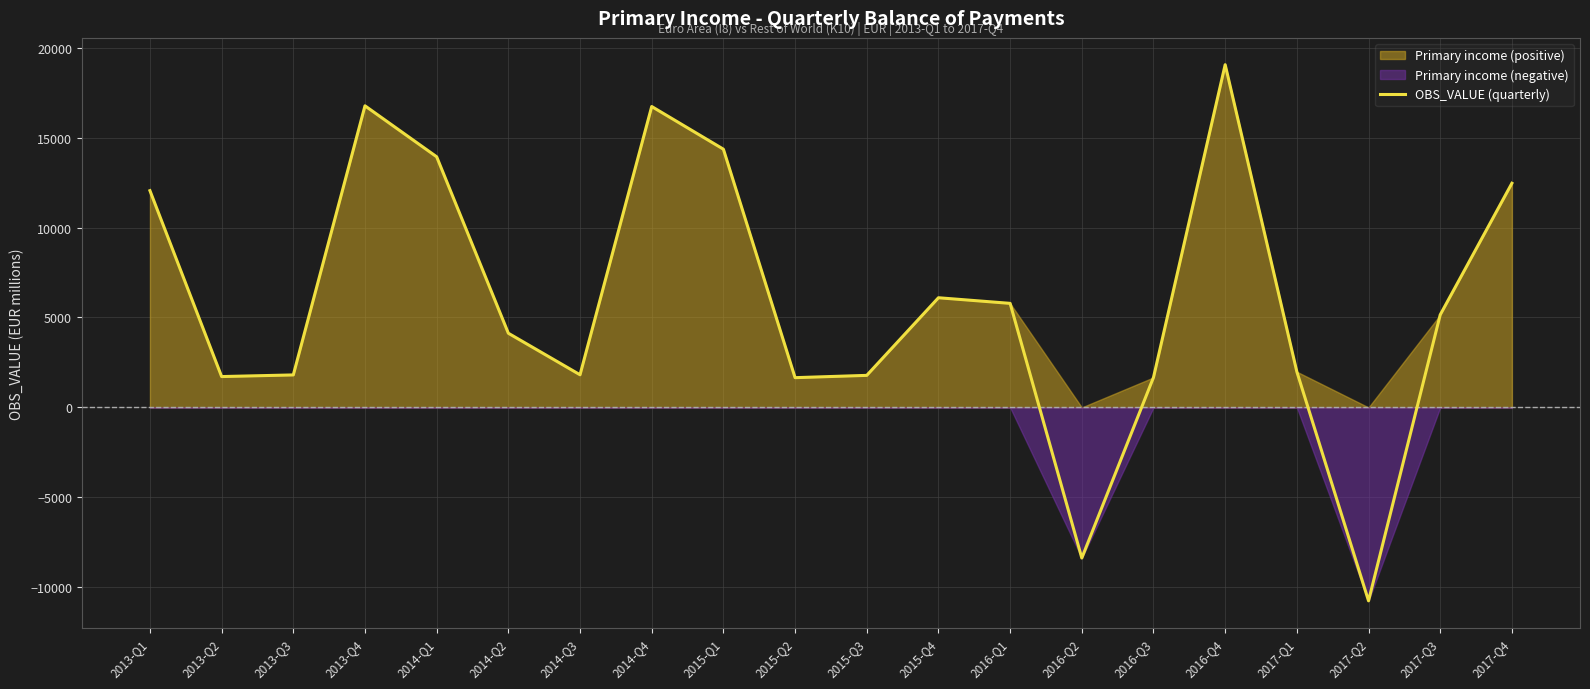

True or false: there are more than 1 points higher than both neighbors.

True